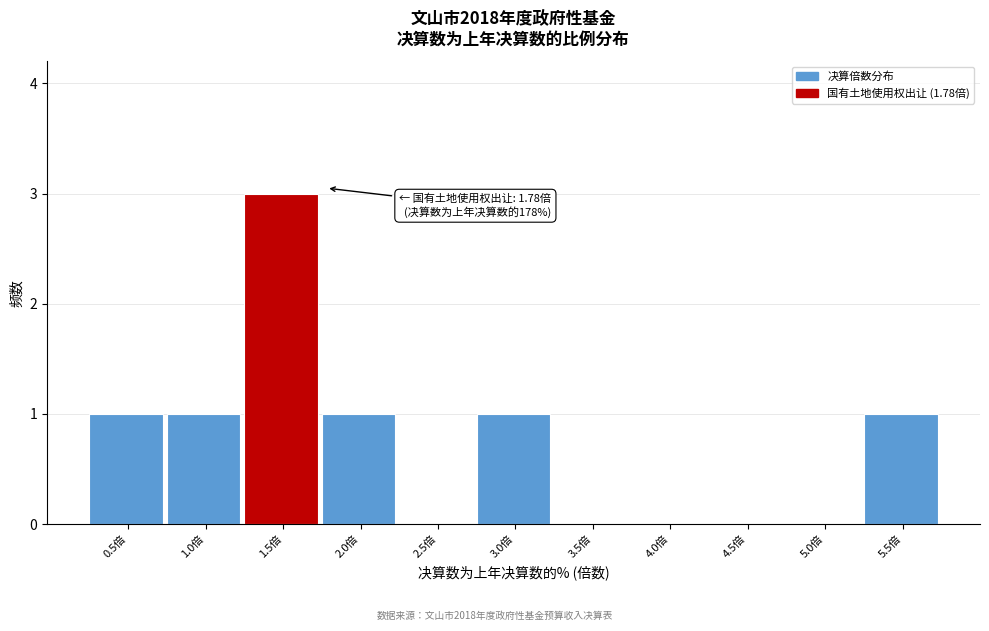

Reading left to right, list all the values displayed in this chart.

0.5倍=1	1.0倍=1	1.5倍=3	2.0倍=1	2.5倍=0	3.0倍=1	3.5倍=0	4.0倍=0	4.5倍=0	5.0倍=0	5.5倍=1